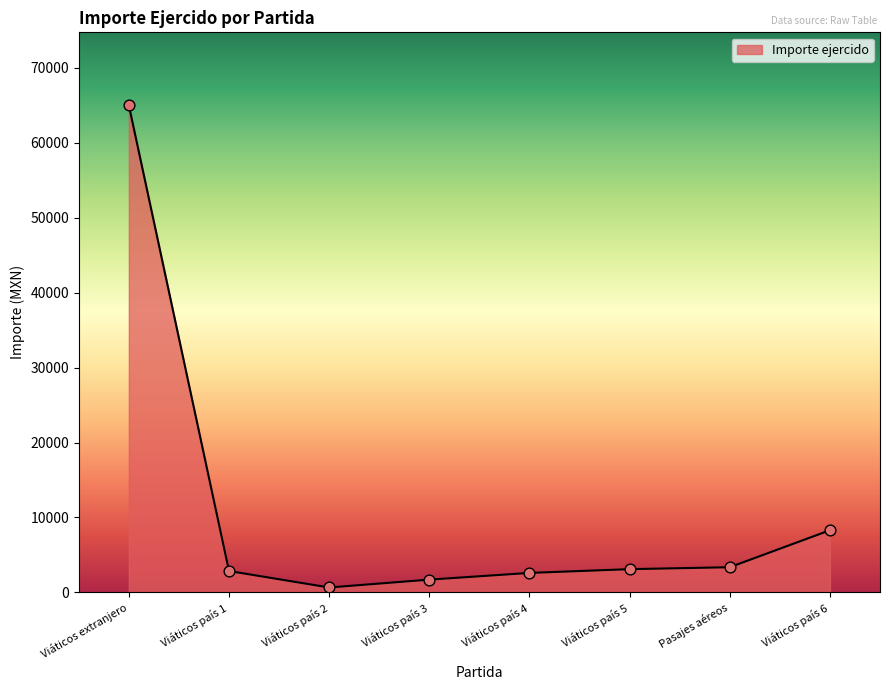

What is the change in value from Viáticos país 3 to Viáticos país 5?

+1397.0